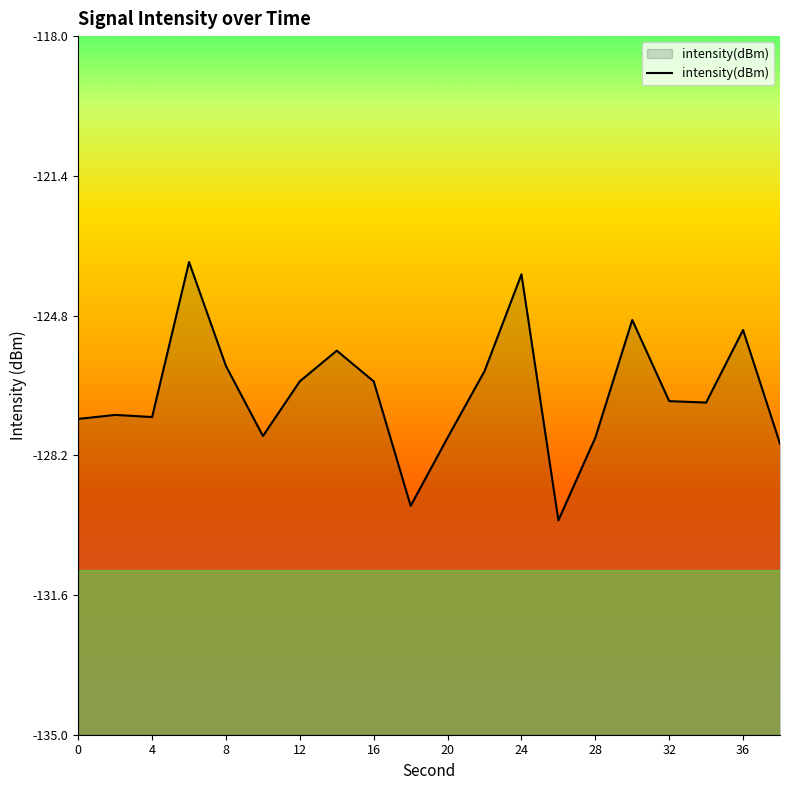

What is the value of the 11th point from the left?

-127.8